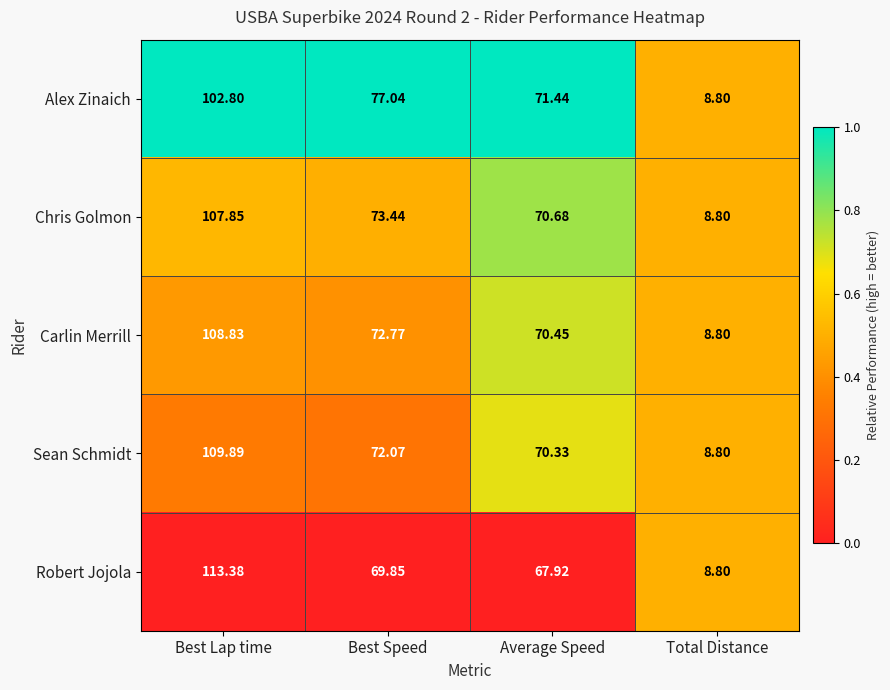

Rank the series at Best Speed from highest to lowest value.

Alex Zinaich, Chris Golmon, Carlin Merrill, Sean Schmidt, Robert Jojola